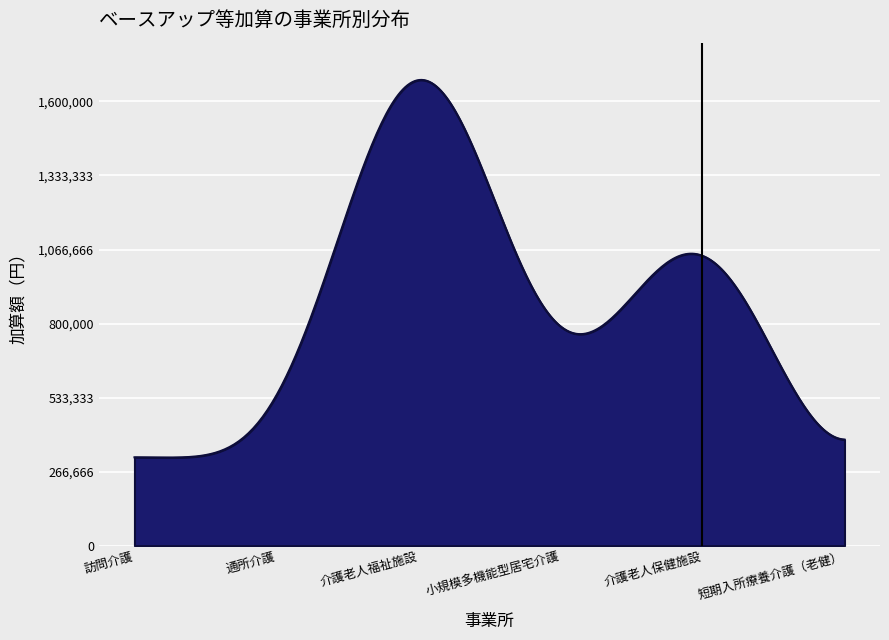

What is the difference between the maximum and minimum values?

1359988.8